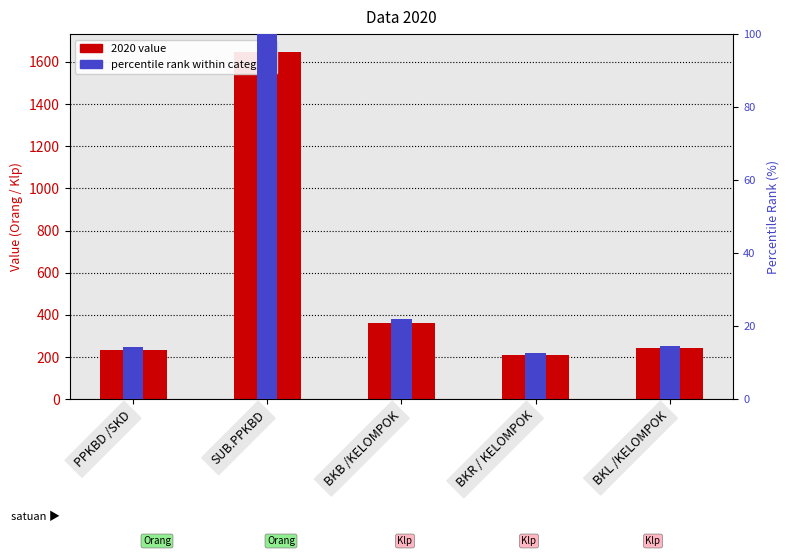

At which label does 2020 value reach its minimum?

BKR / KELOMPOK